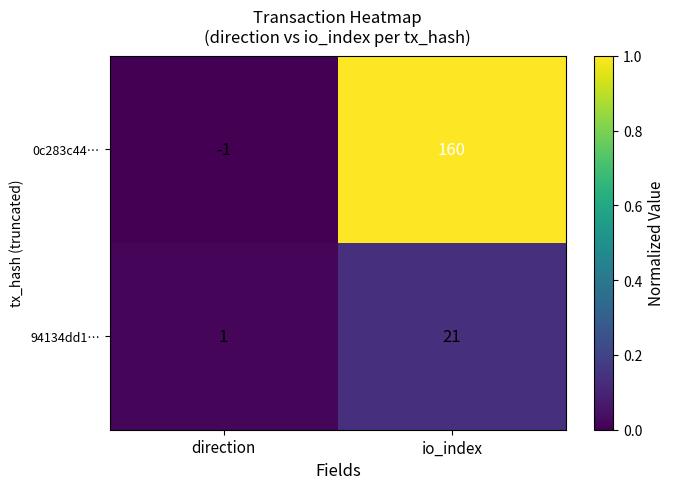

Reading right to left, extract all data points from this chart.

0c283c44…: io_index=160	direction=-1
94134dd1…: io_index=21	direction=1